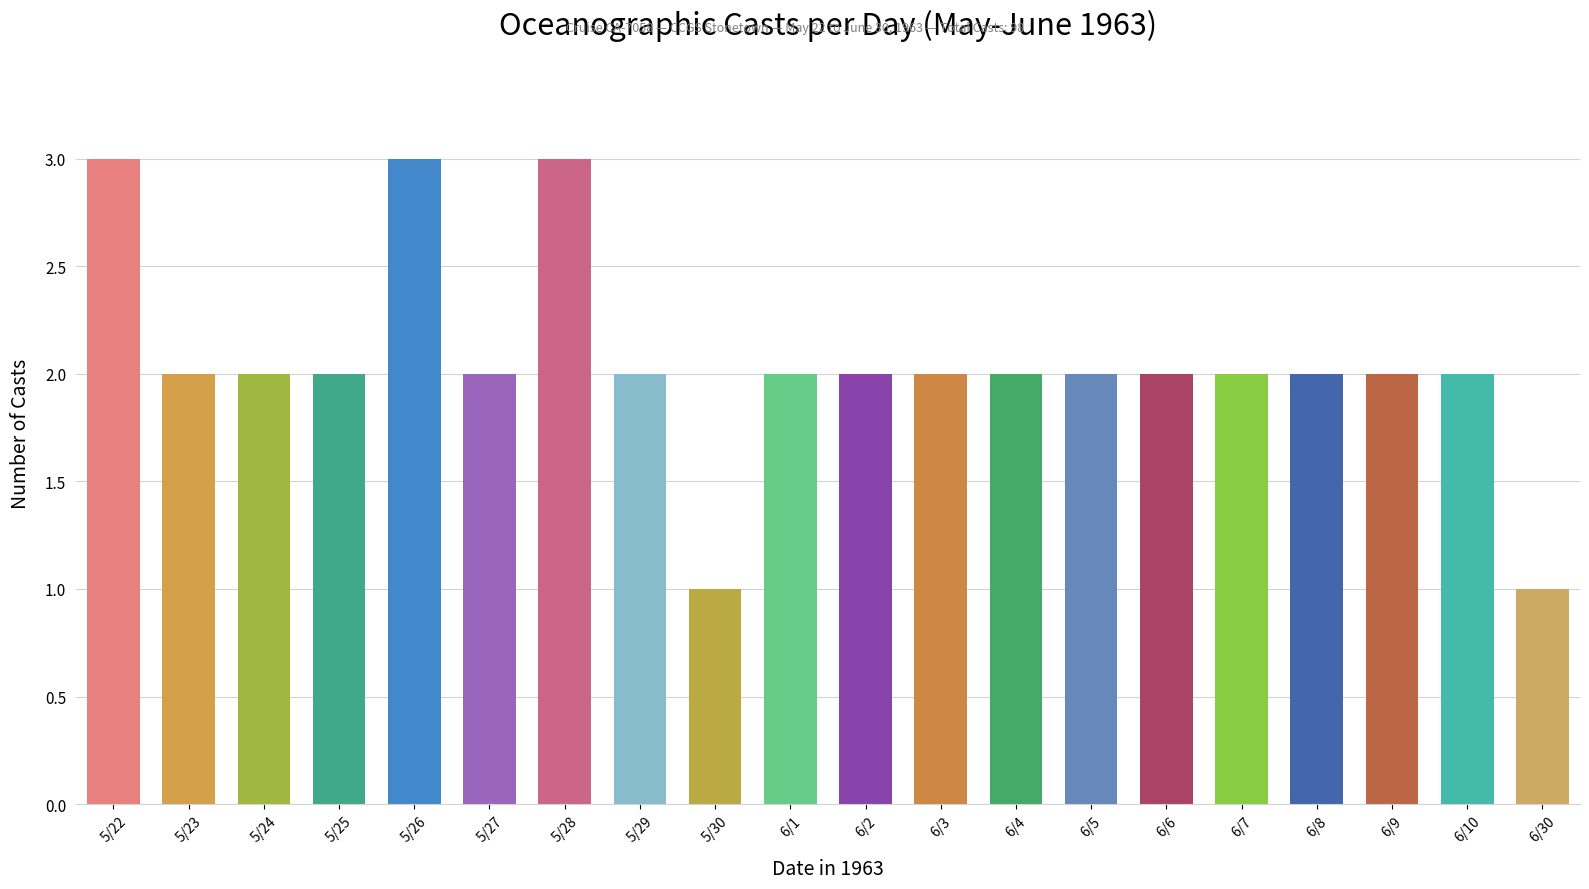

What is the change in value from 5/22 to 5/29?

-1